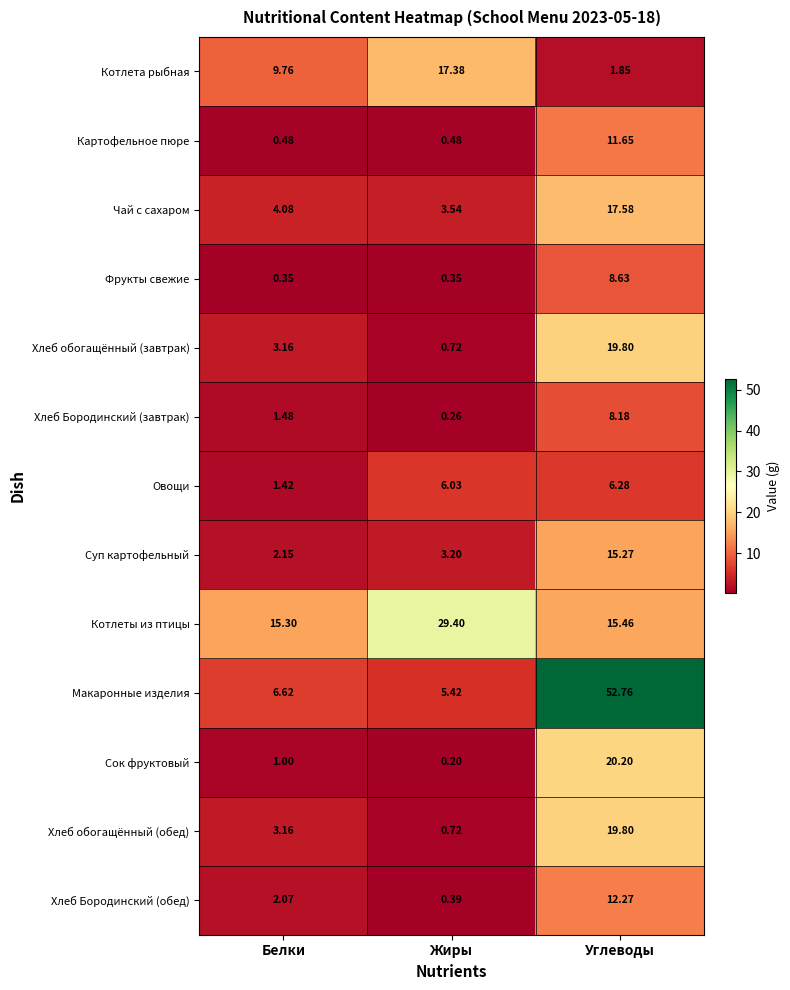

Is the value of Макаронные изделия at Жиры greater than the value of Хлеб обогащённый (обед) at Жиры?

Yes